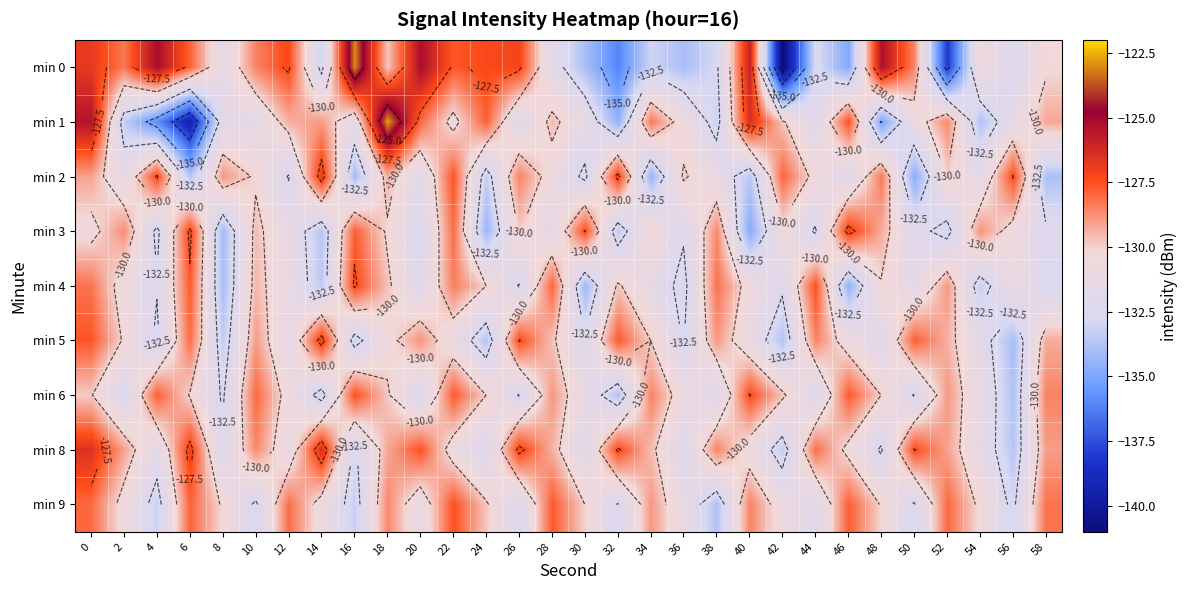

What value does the min 2 series have at 30?

-132.9